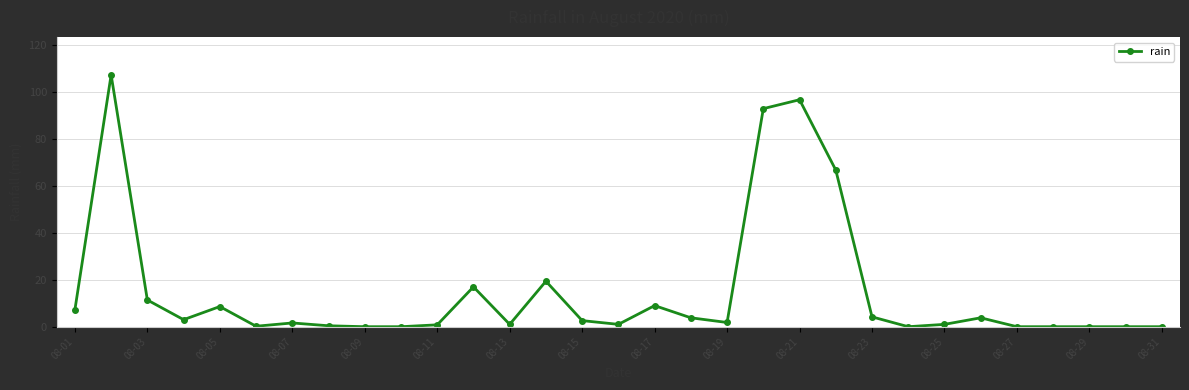

What is the maximum value shown in the chart?

107.4